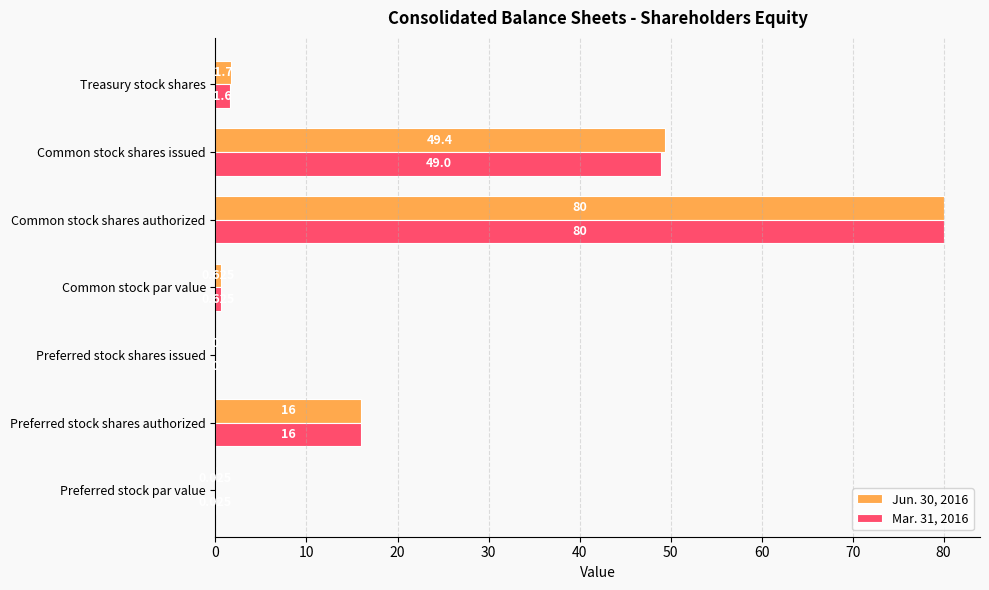

At which category is the sum across all series the highest?

Common stock shares authorized